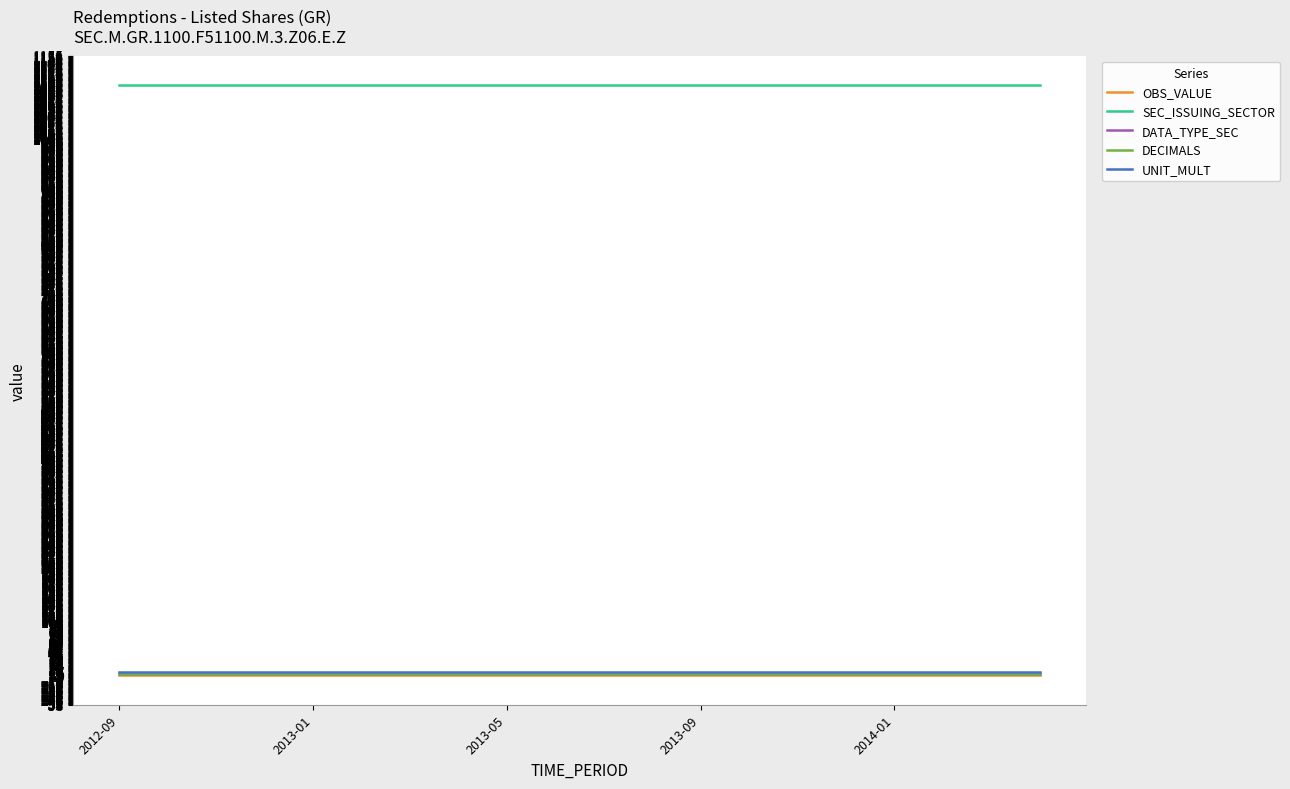

What is the lowest value of the DECIMALS series?

3